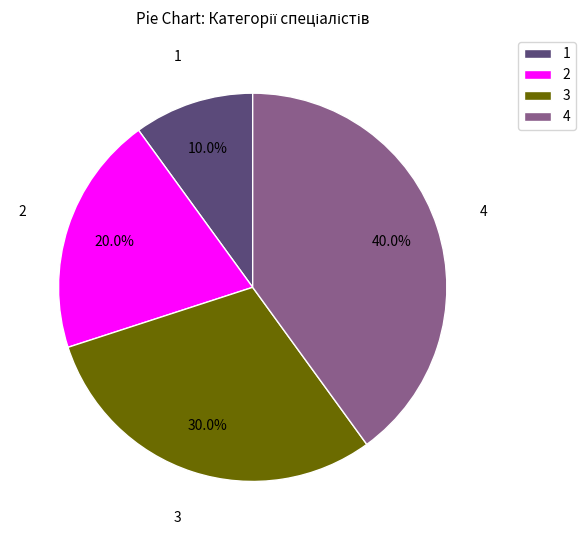

Is there a majority slice in this chart?

No